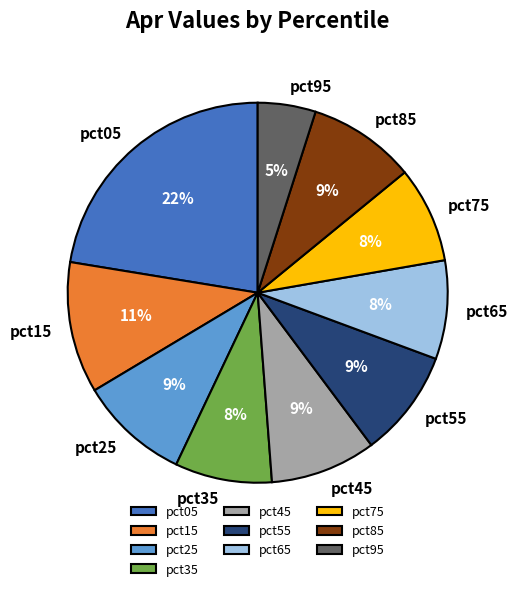

Which slice is the smallest?

pct95